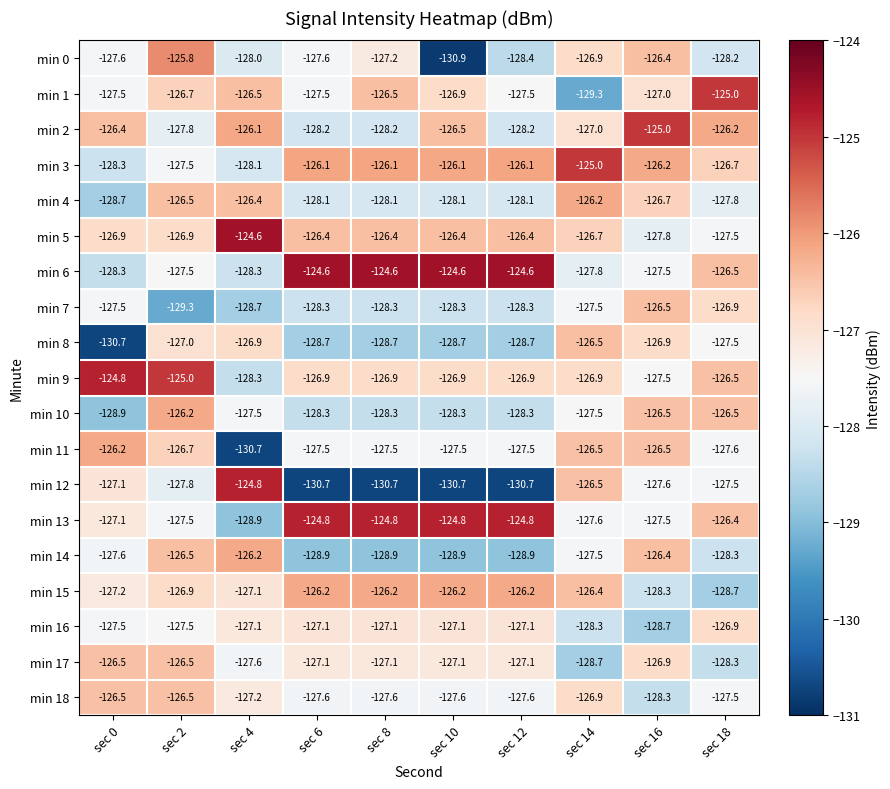

What is the difference between the highest and lowest values at sec 4?

6.1